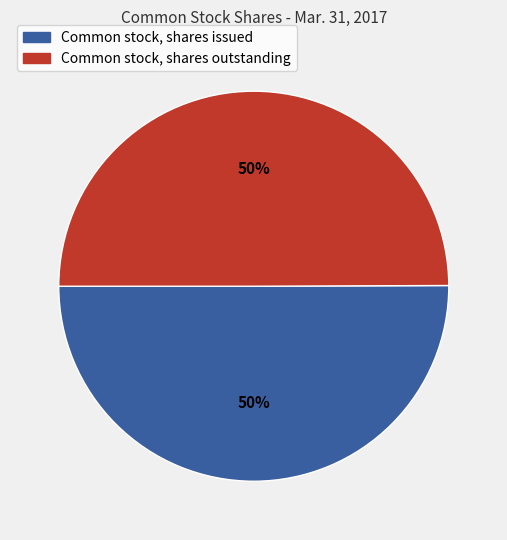

What is the ratio of the value at Common stock, shares issued to the value at Common stock, shares outstanding?

1.0